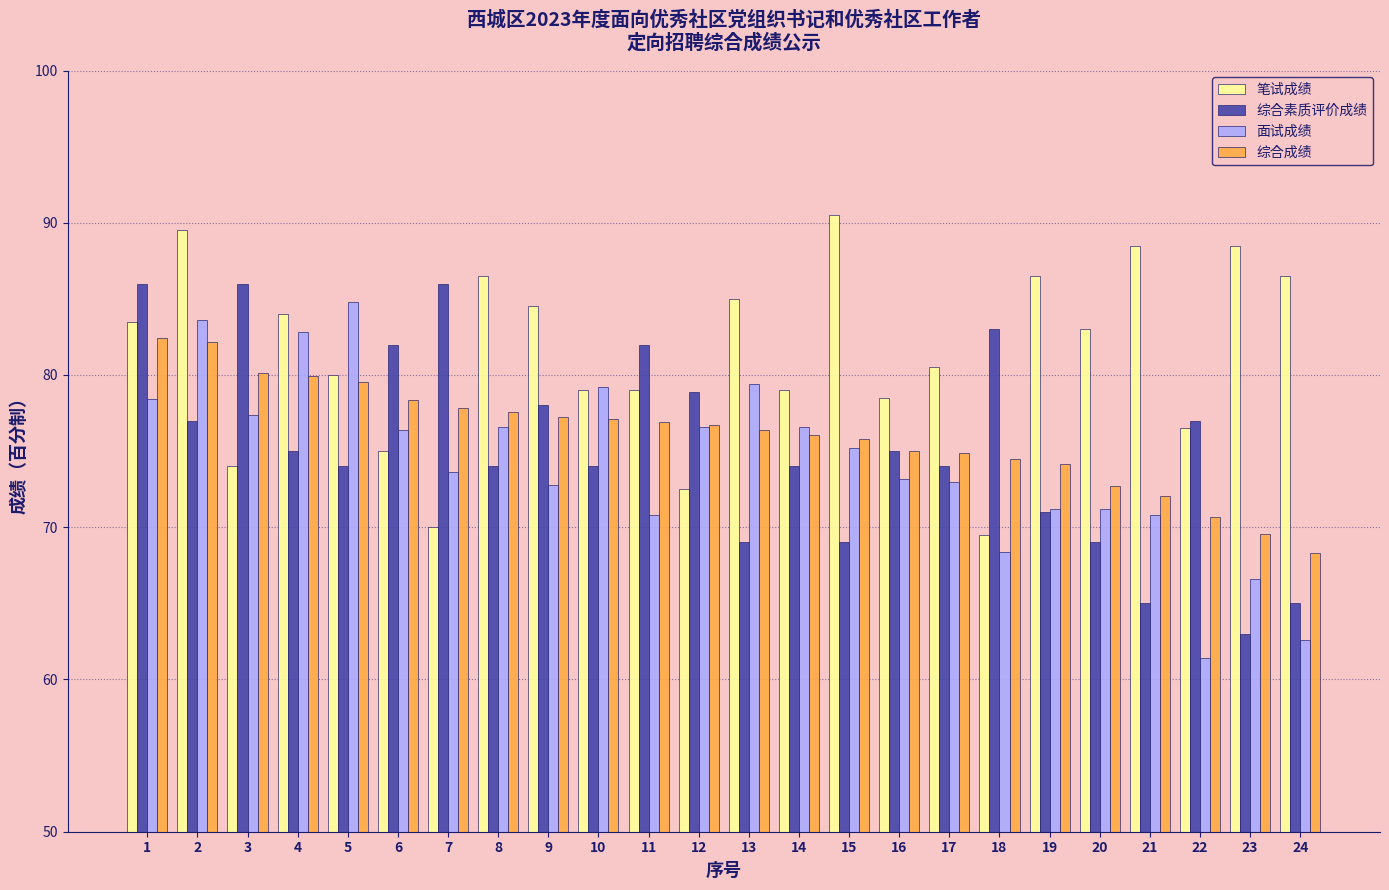

Which category has the highest value in the 面试成绩 series?

5